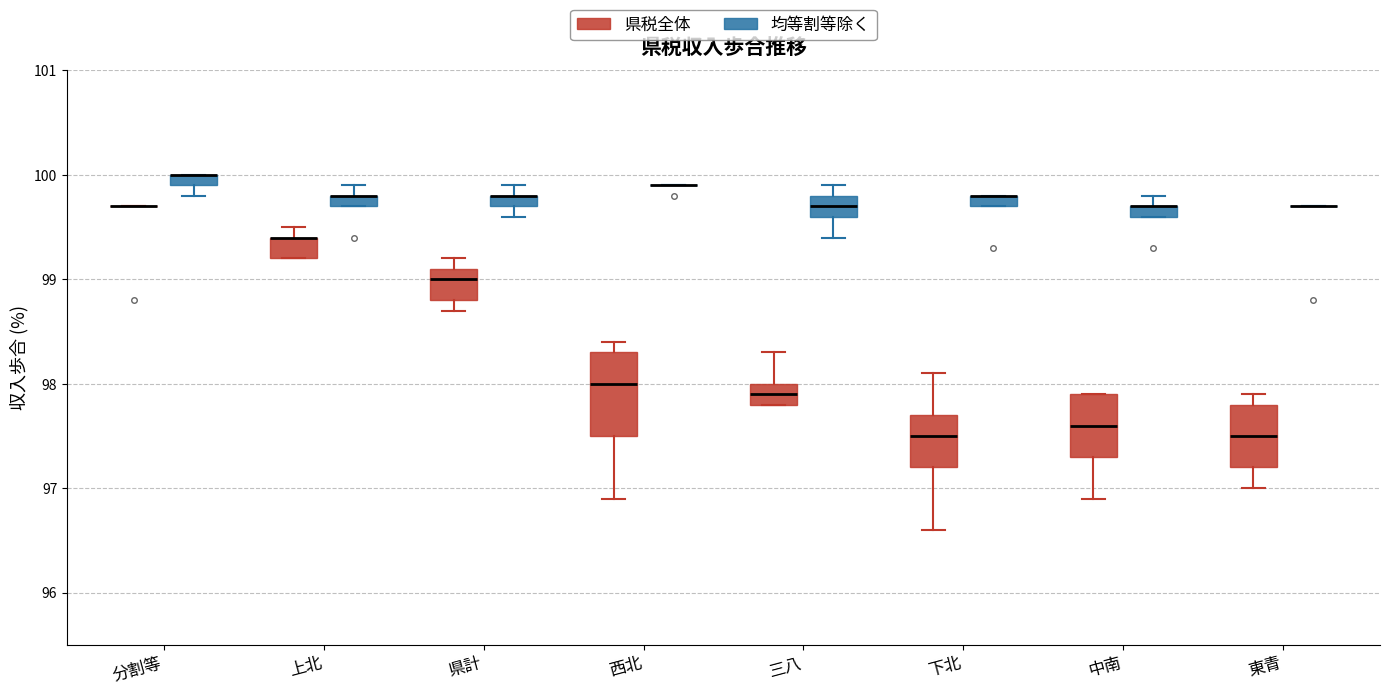

Where is the lower edge of the box for 上北 (均等割等除く) on the y-axis? The values are not printed on the chart, so give them approximately, as read against the axis.

99.7